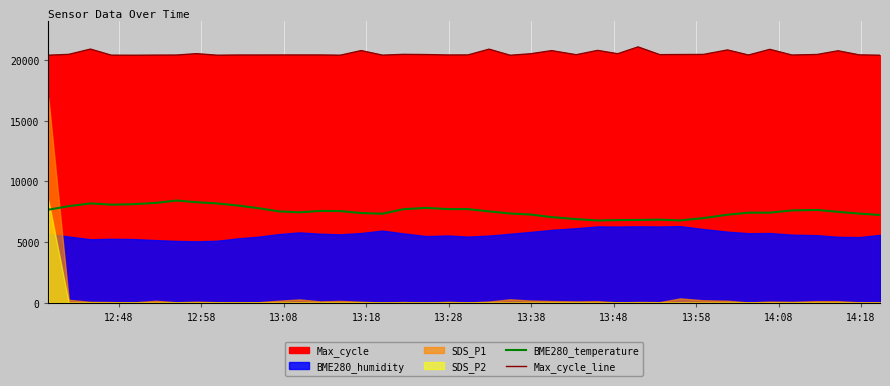

True or false: Max_cycle_line and BME280_temperature intersect in this chart.

False